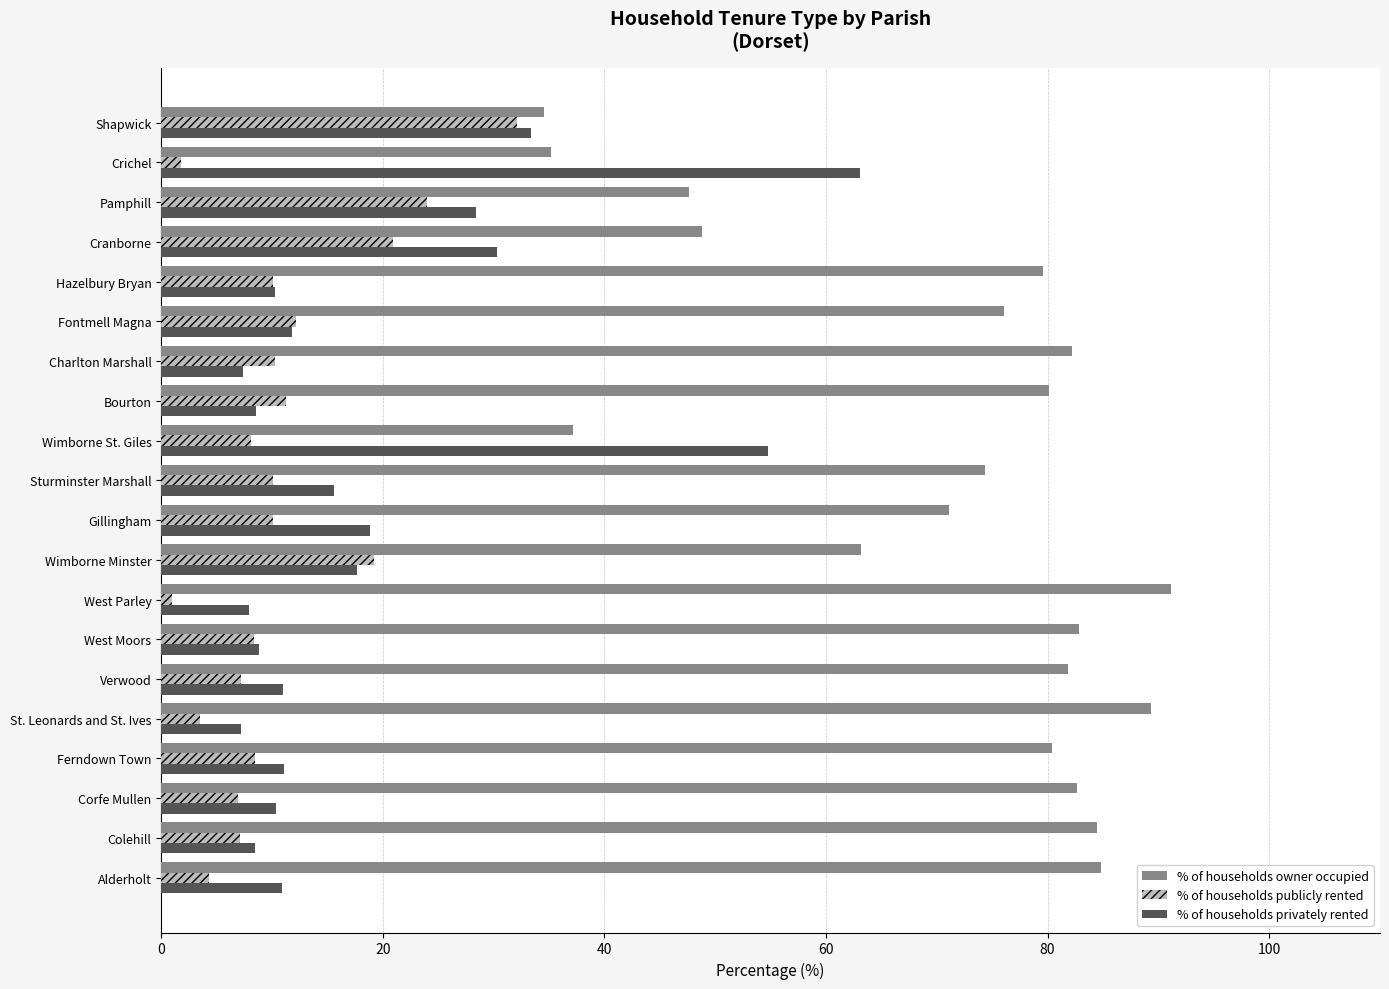

What is the minimum value for % of households owner occupied?

34.6